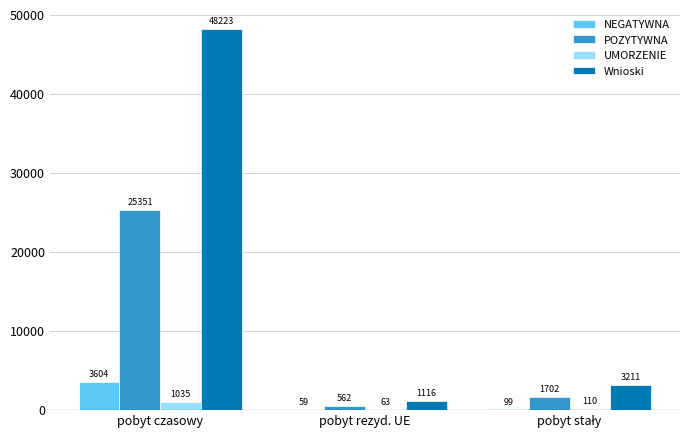

The value of UMORZENIE at pobyt czasowy is 1035. True or false?

True